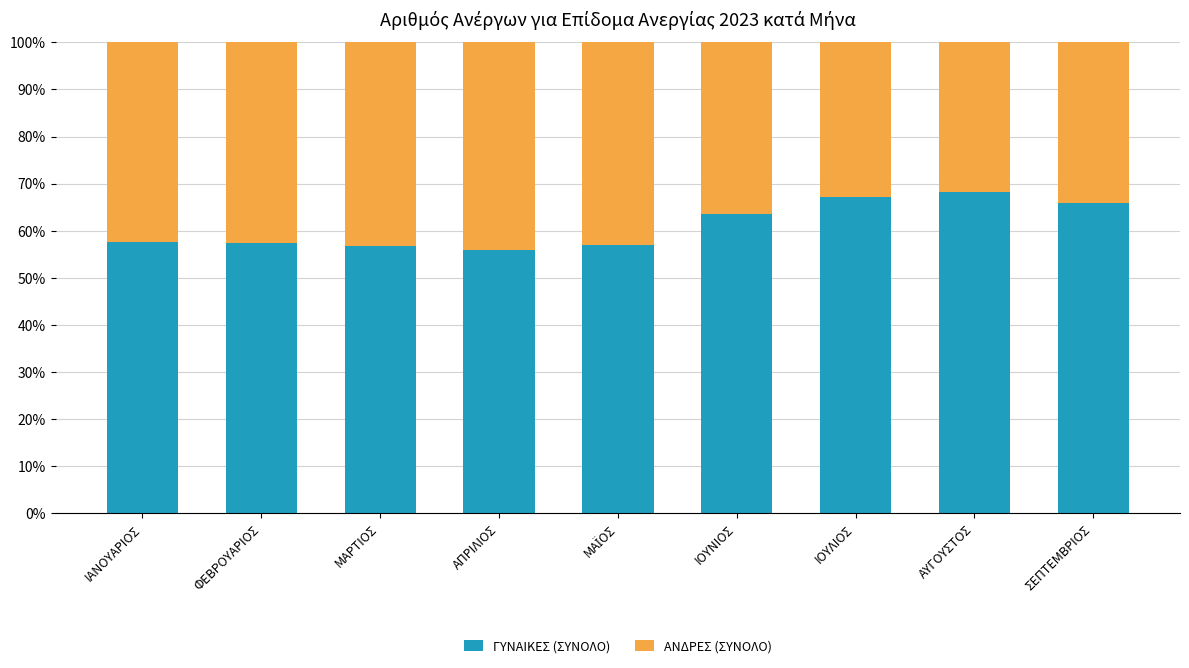

The ΓΥΝΑΙΚΕΣ (ΣΥΝΟΛΟ) series shows 67.1 at ΙΟΥΛΙΟΣ. True or false?

True